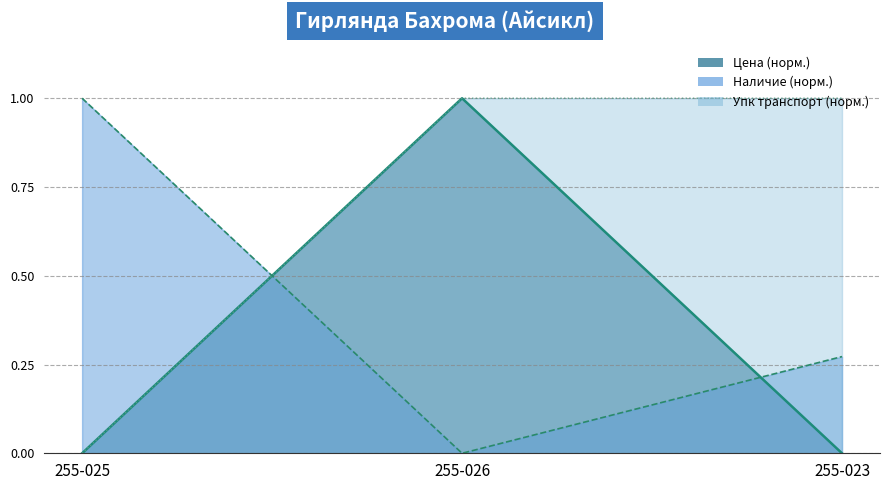

How many values in the Наличие (линия) series exceed 0?

2